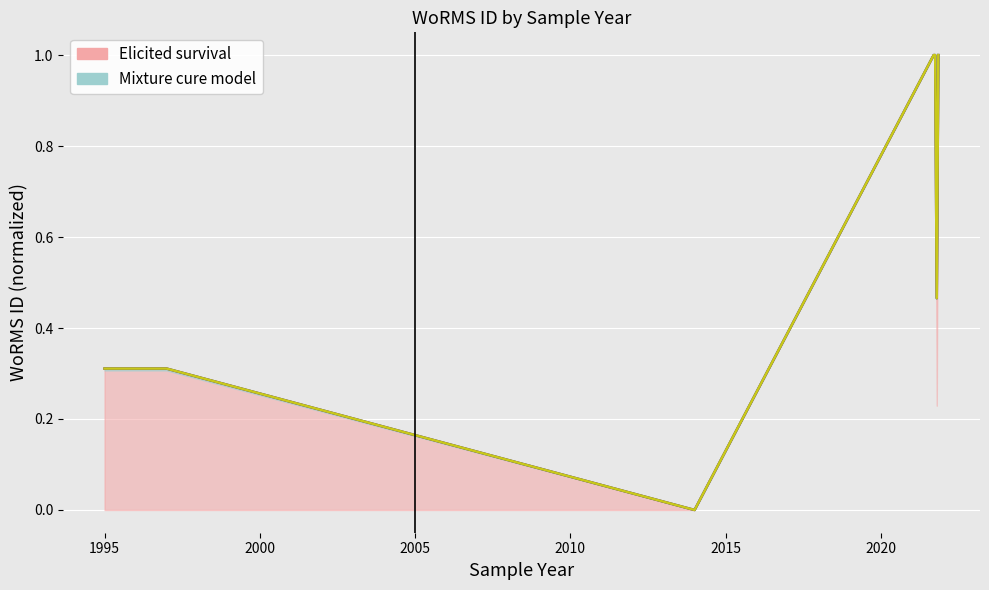

Which series has the largest total across all categories?

Elicited survival